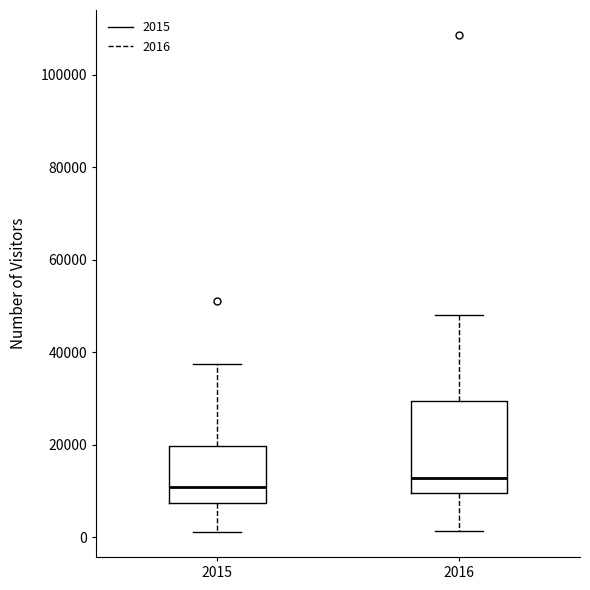

Reading left to right, transcribe this box plot: for each box, give where its median line is, the range the box spans, and where its two whiskers end, as read against the y-axis. The values are not printed on the chart, so give them approximately, as read against the axis.

2015: median 10000, box 8000 to 20000, whiskers 2000 to 38000
2016: median 12000, box 10000 to 30000, whiskers 2000 to 48000